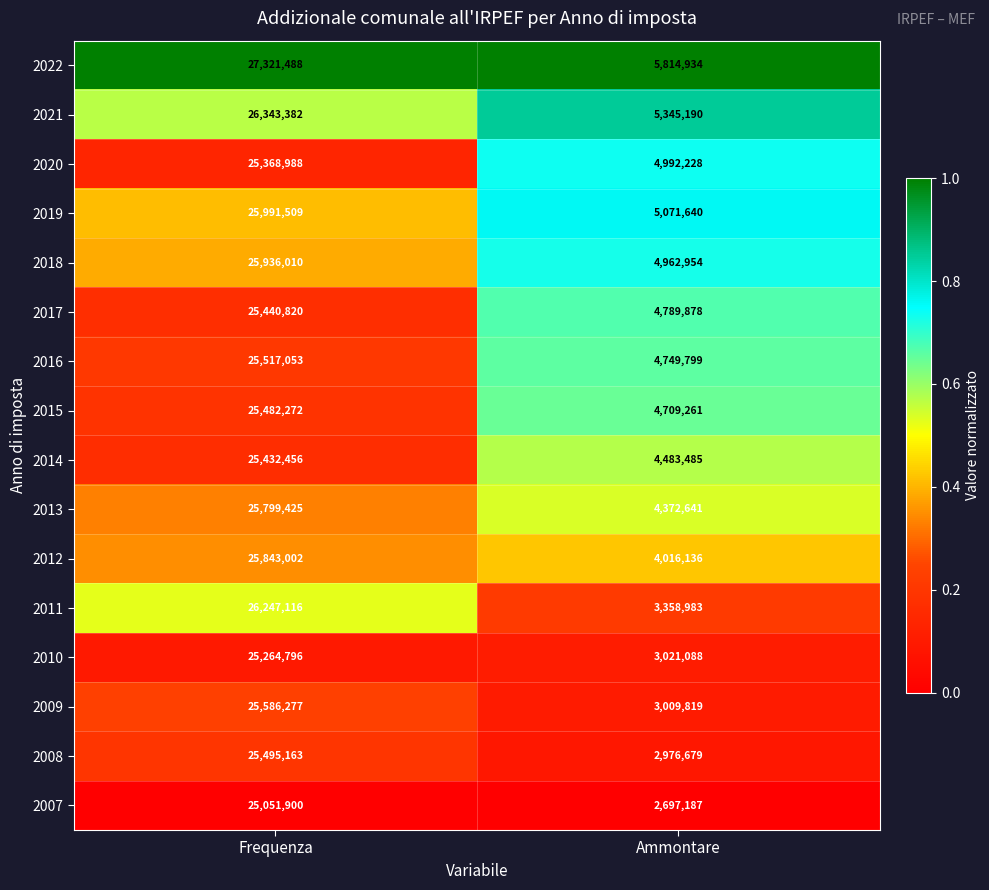

The 2011 series shows 26247116 at Frequenza. True or false?

True